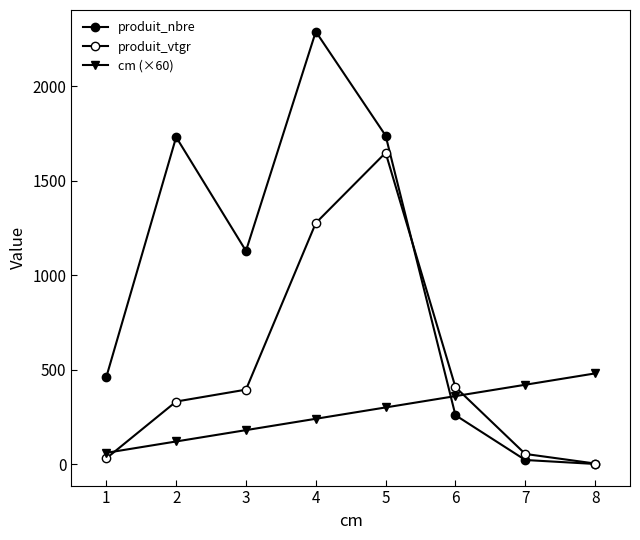

What is the value of the produit_nbre point at the 5th from the left?

1738.0